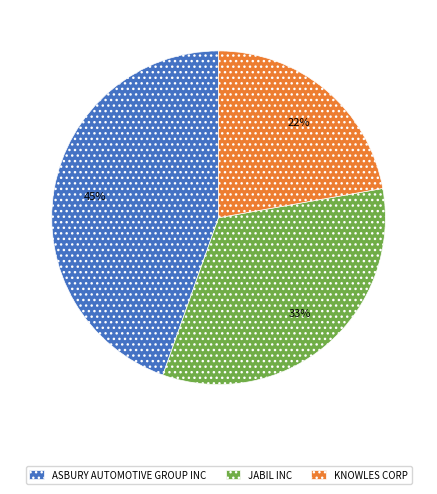

To the nearest percent, what is the combined percentage of KNOWLES CORP and ASBURY AUTOMOTIVE GROUP INC?

67%